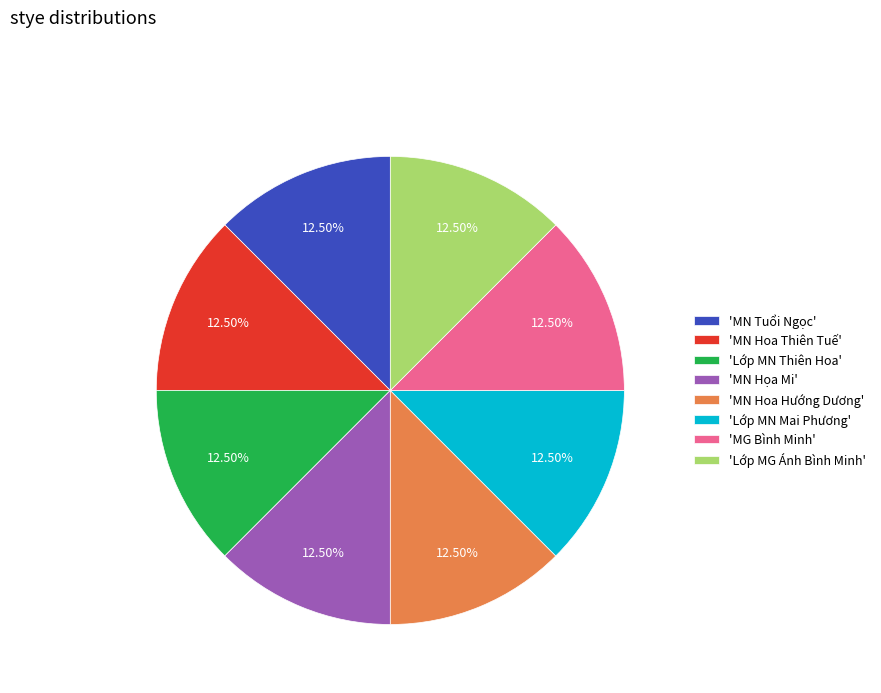

Approximately how many times larger is the value at 'MG Bình Minh' compared to 'Lớp MG Ánh Bình Minh'?

1.0